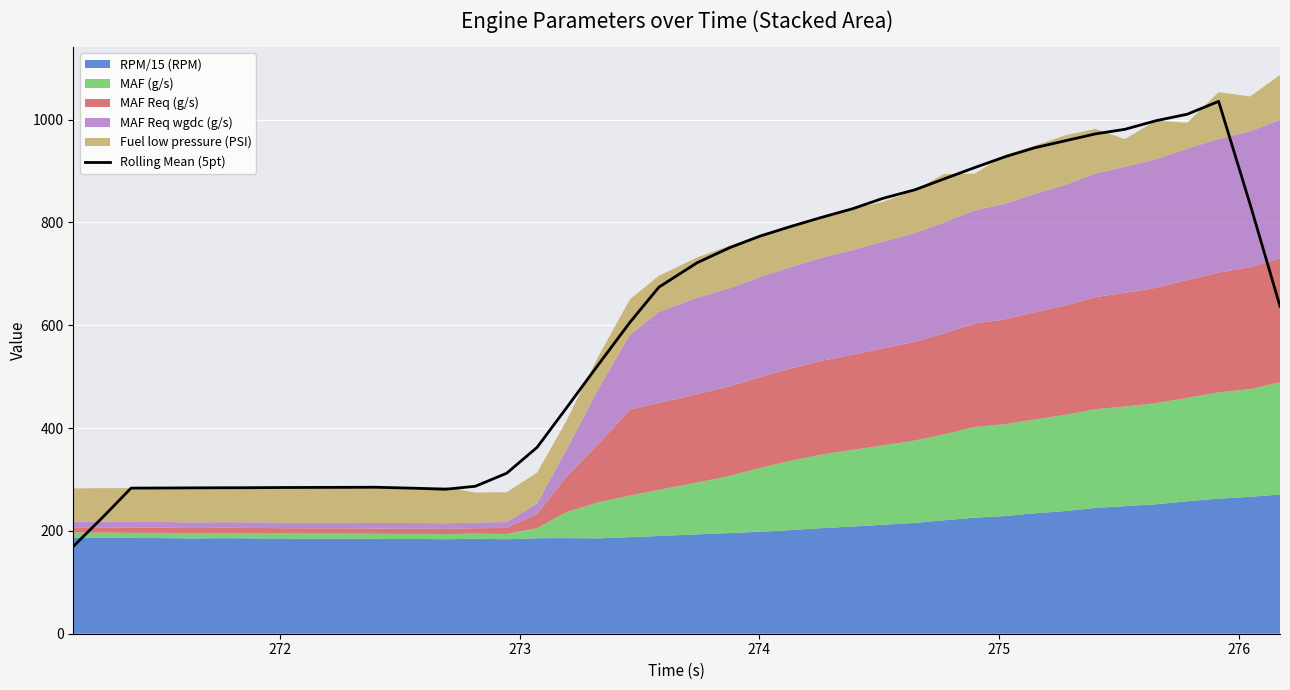

What is the value of the 18th point from the left?

521.9